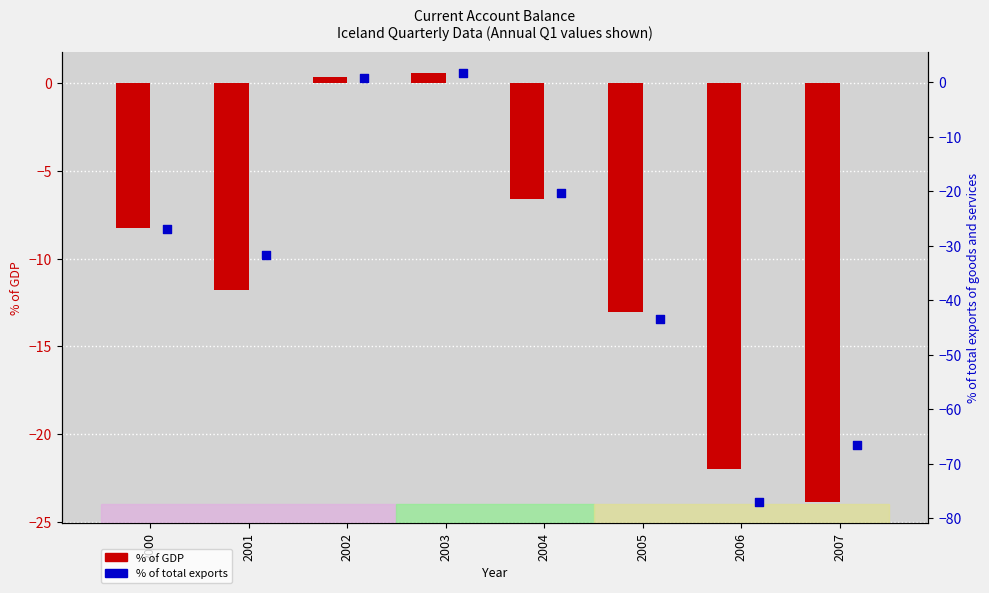

What is the total value across all series at 2002?

1.2